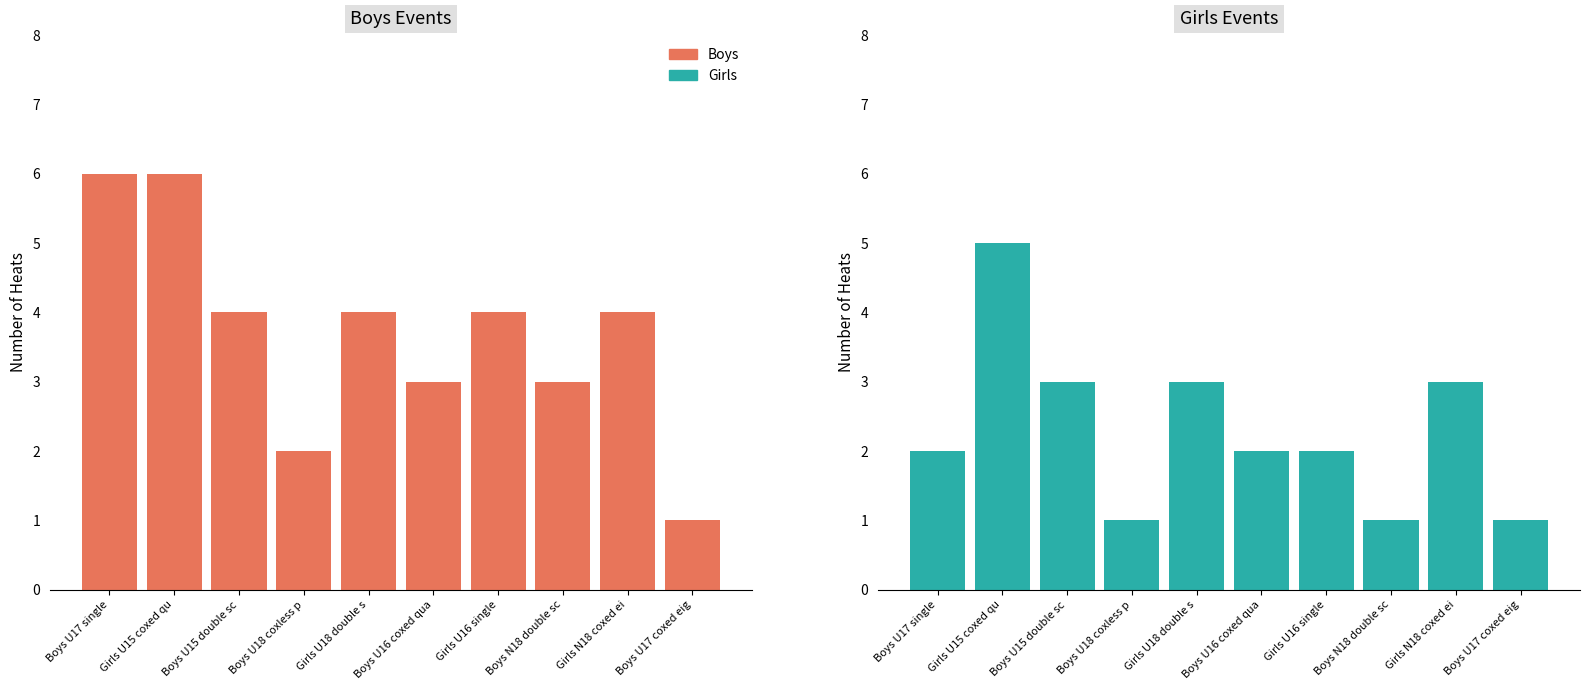

At which category is the sum across all series the highest?

Girls U15 coxed qu